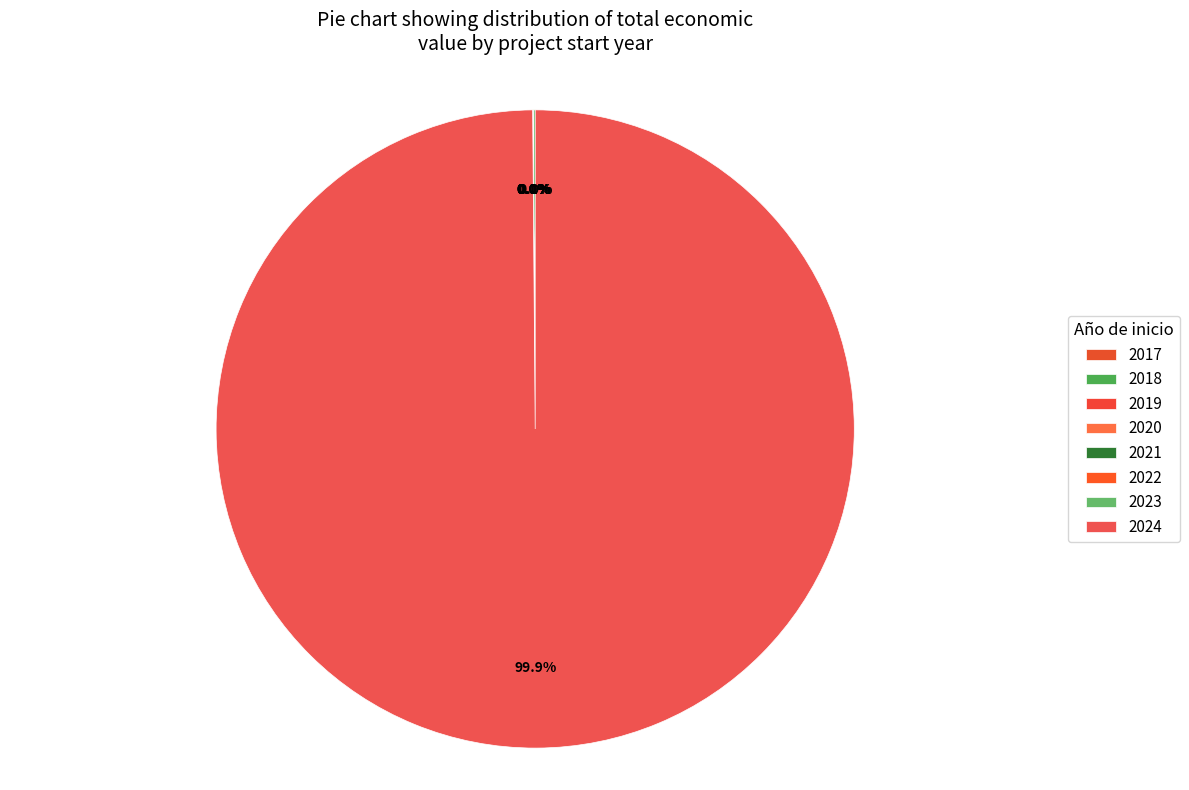

What percentage is NOT represented by 2024?

0.1%